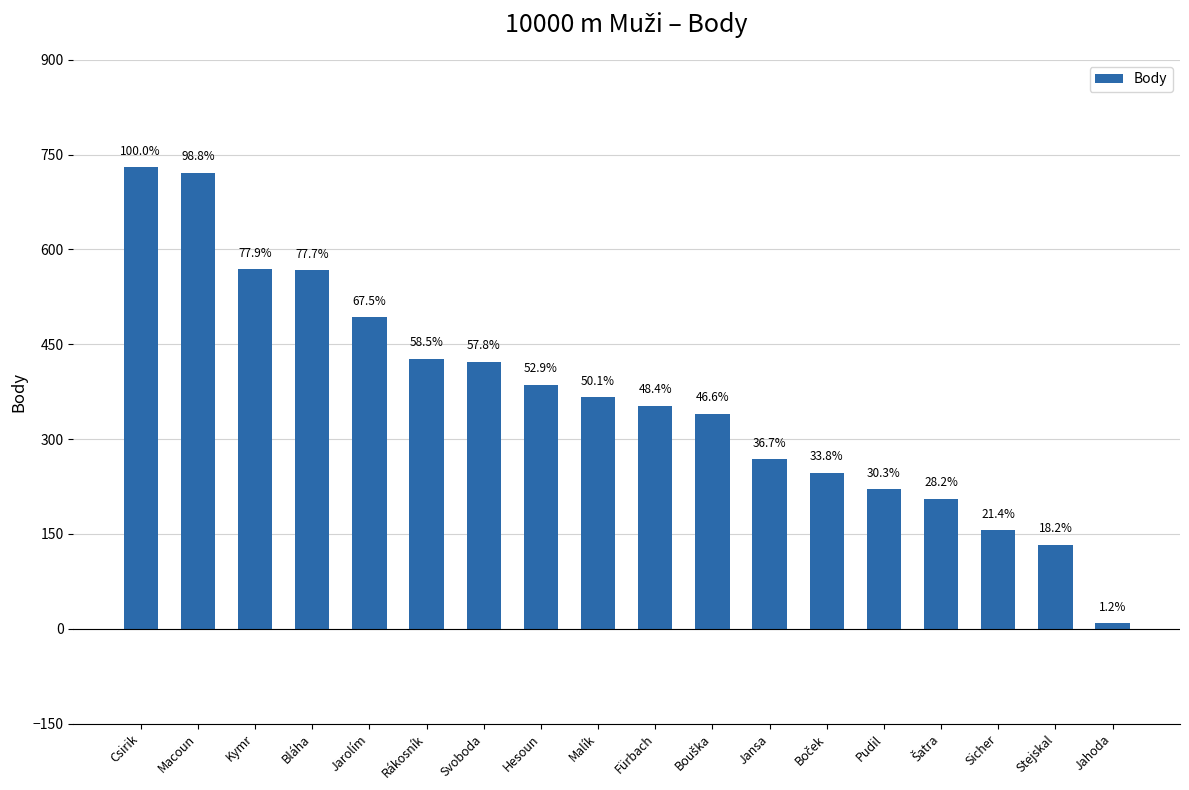

What is the minimum value shown in the chart?

9